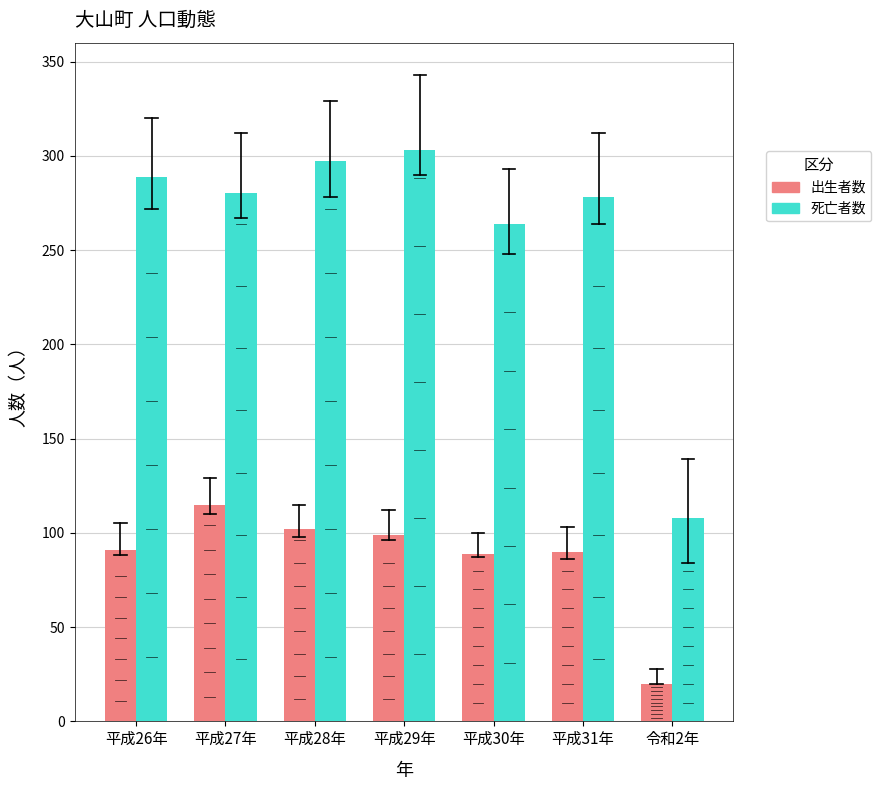

What is the highest value of the 死亡者数 series?

303